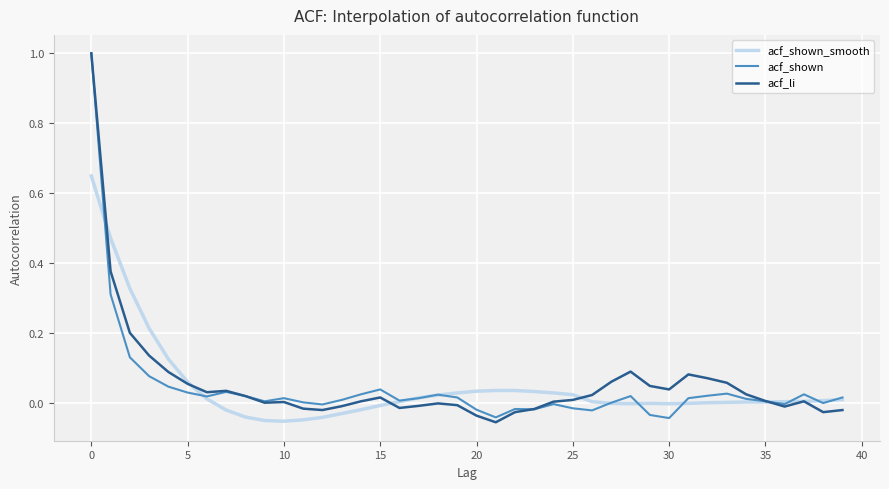

What is the maximum value shown in the chart?

1.0